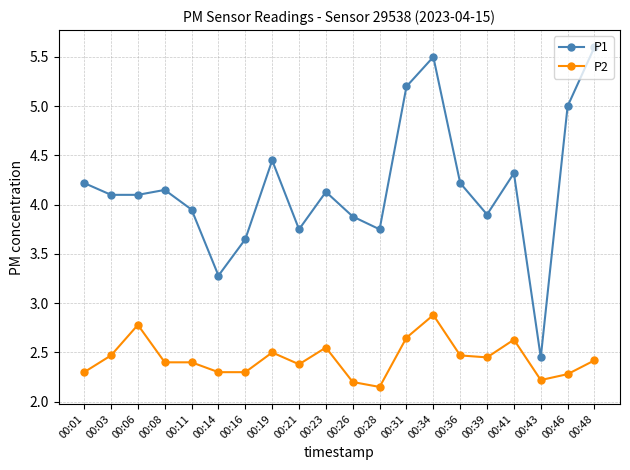

True or false: P1 has more than 2 points higher than both neighbors.

True